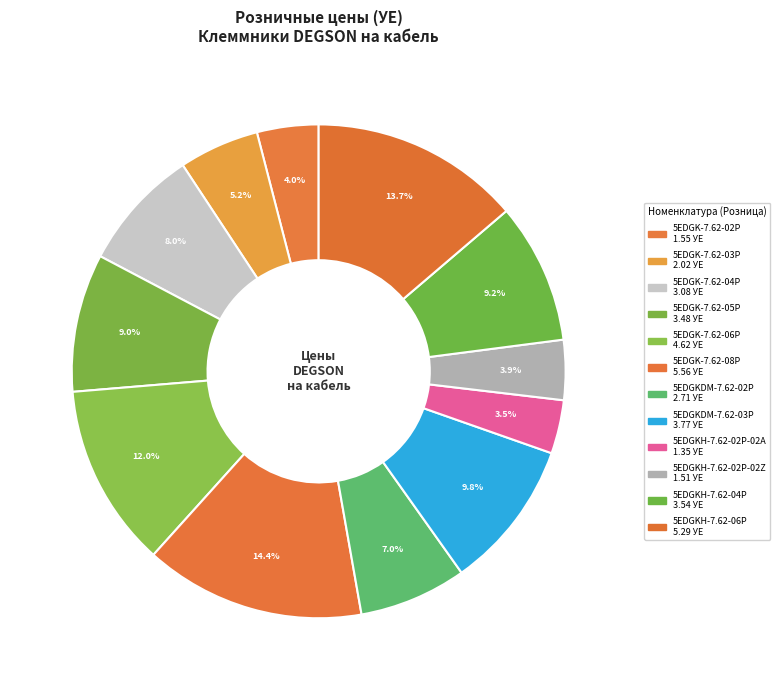

To the nearest percent, what is the difference between the 5EDGK-7.62-08P and 5EDGK-7.62-03P slice percentages?

9%